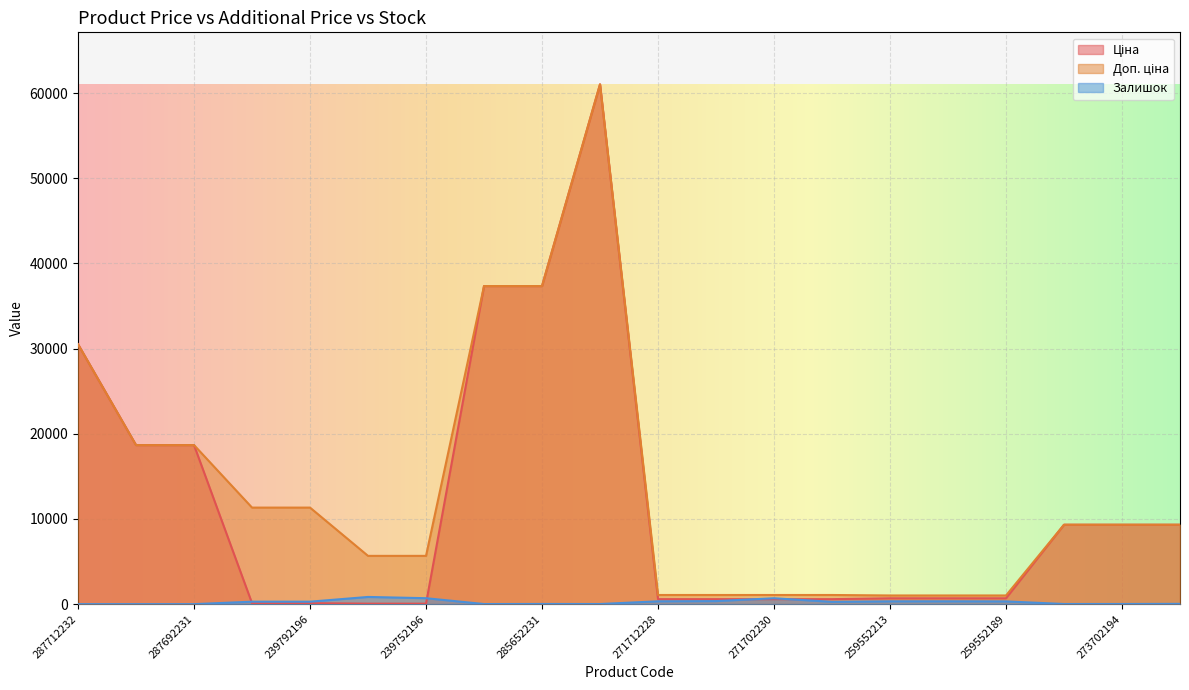

The Залишок series shows 322.0 at 259552189. True or false?

True